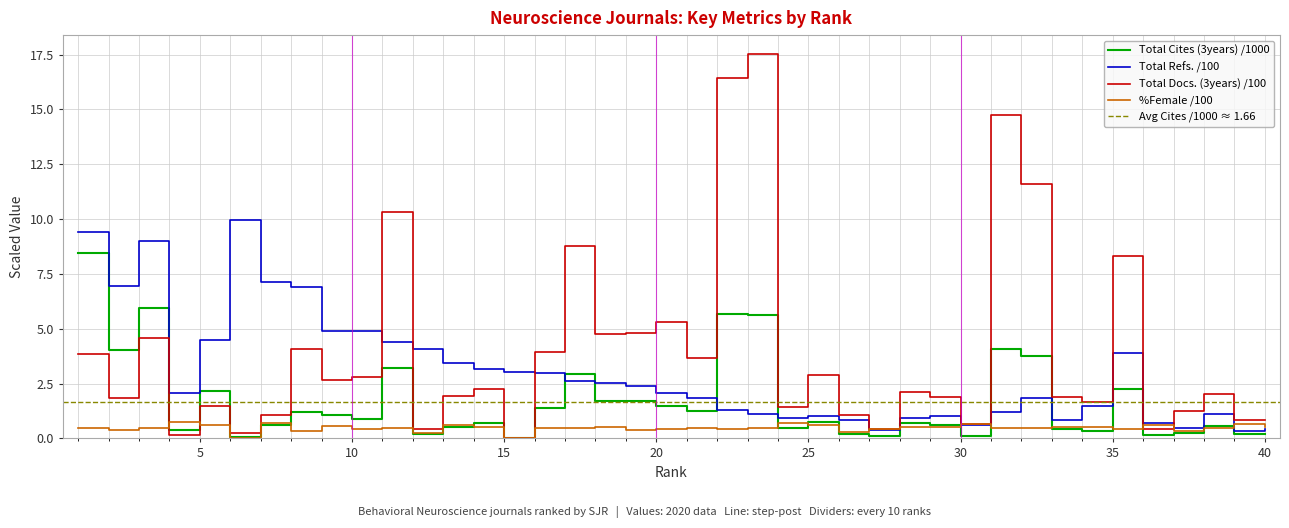

After their last crossing, which series has the higher values: Total Cites (3years) or Total Docs. (3years)?

Total Docs. (3years)